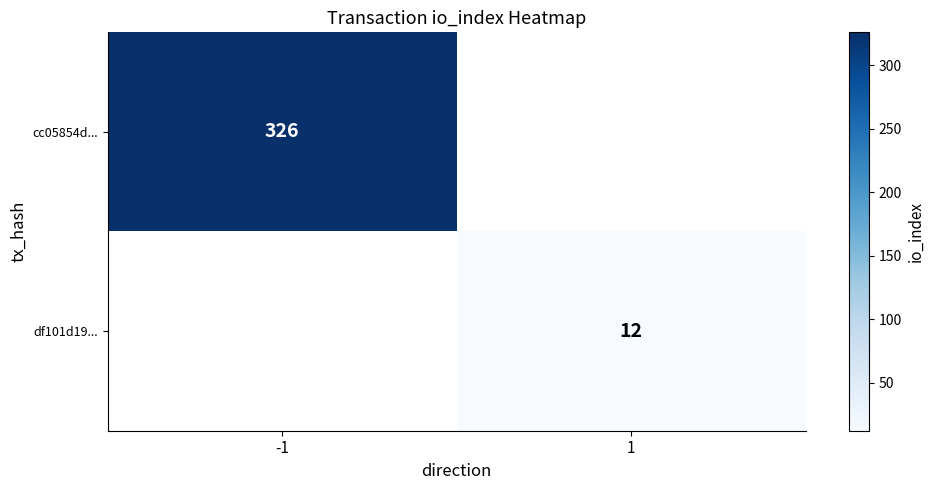

The df101d19... series shows 6 at 1. True or false?

False